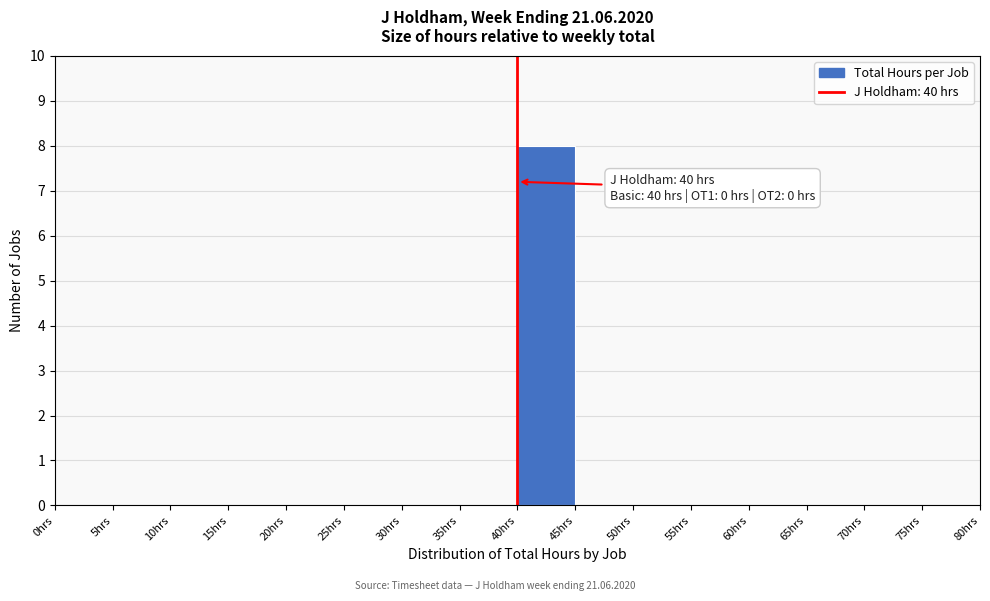

Over which range of the x-axis is the bar tallest?

40 to 45